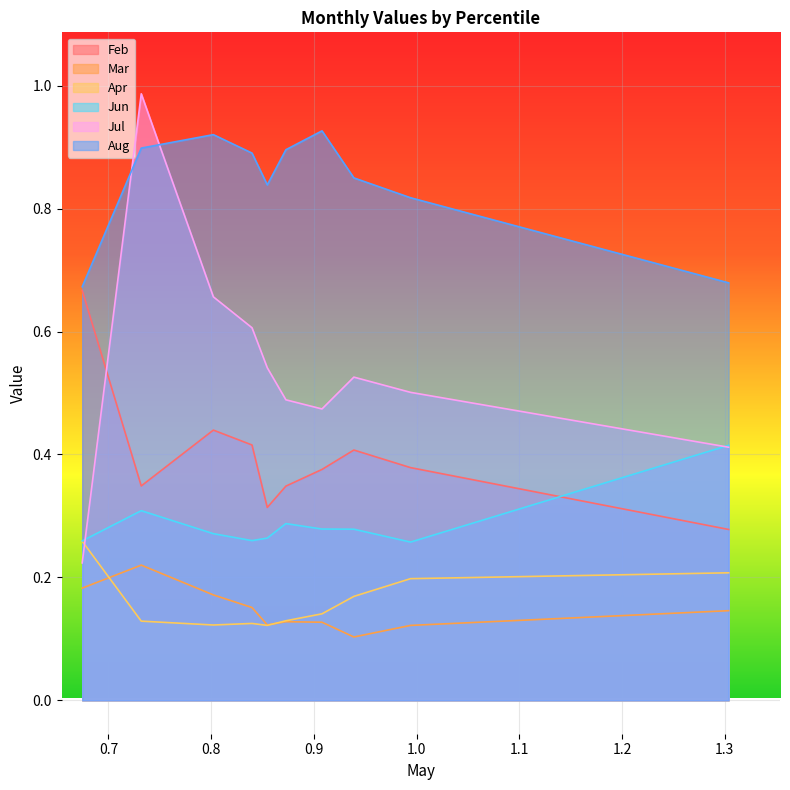

Does the chart display data point markers on the line(s)?

No